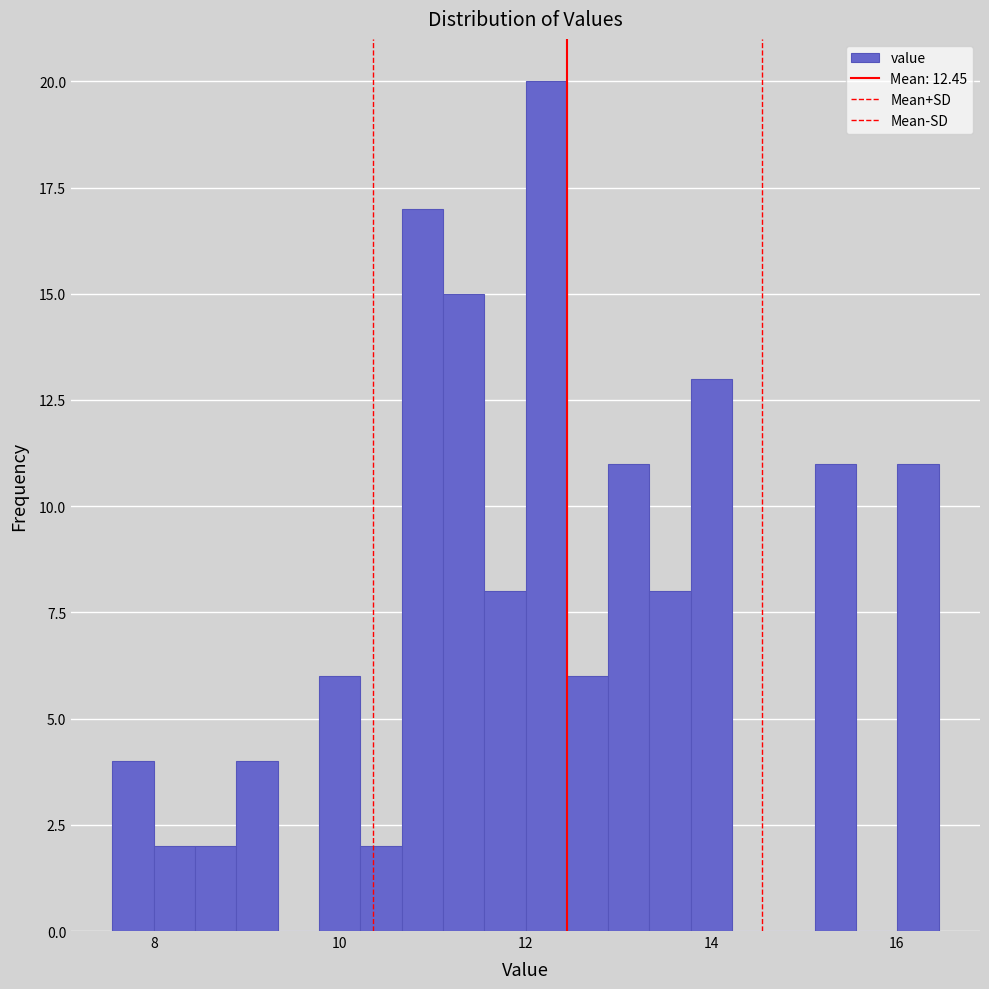

Read against the x-axis, roughly where is the centre of the tallest bar?

12.2